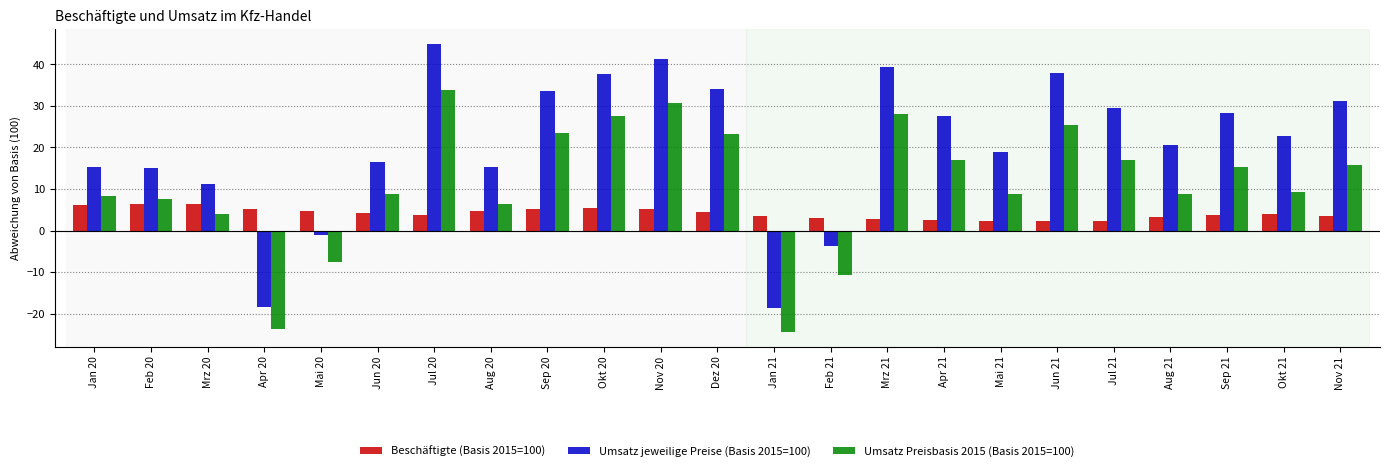

What is the maximum value for Umsatz Preisbasis 2015 (Basis 2015=100)?

33.8